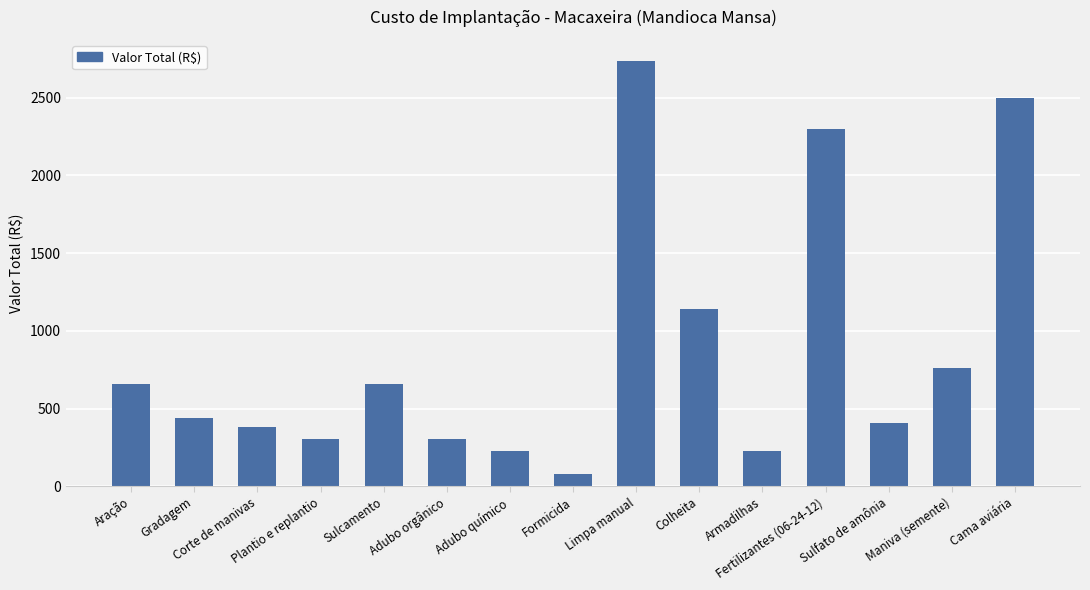

What is the difference between the maximum and minimum values?

2660